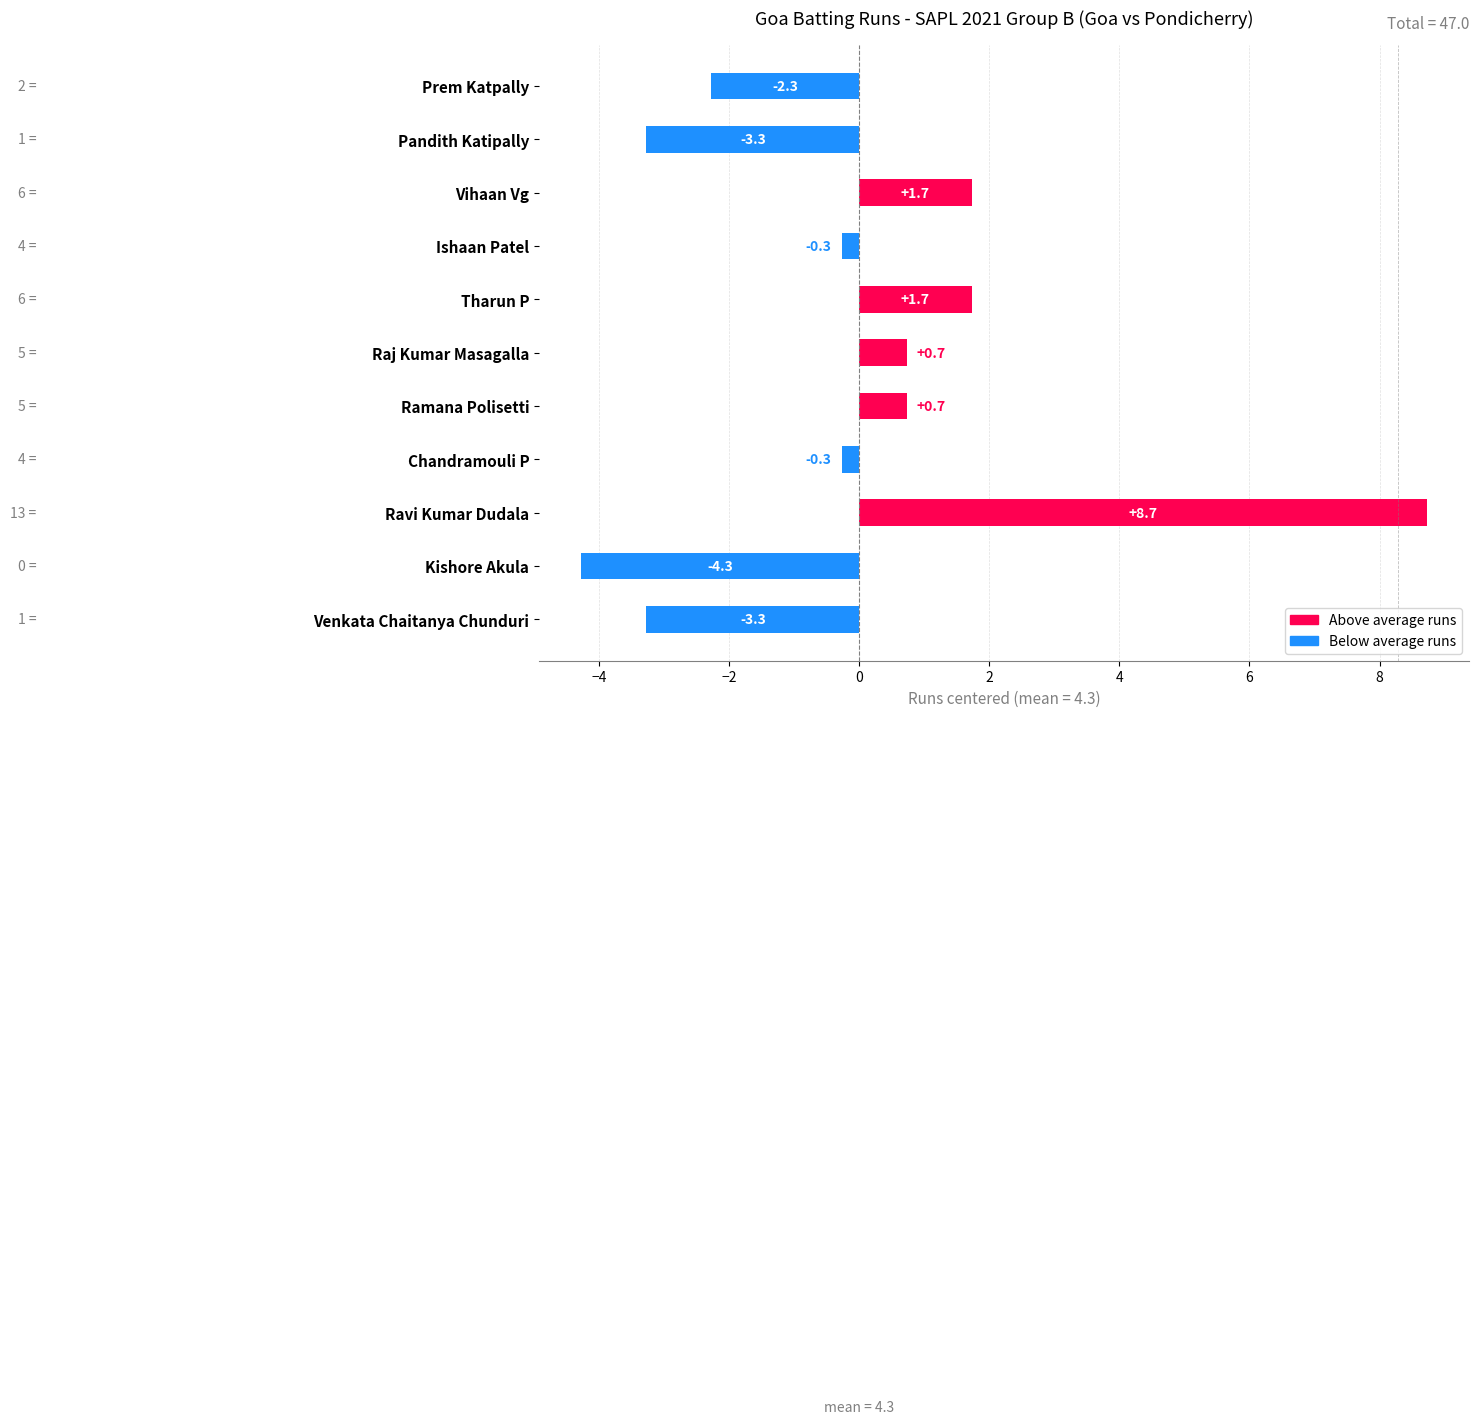

Reading top to bottom, extract all data points from this chart.

-2.3	-3.3	1.7	-0.3	1.7	0.7	0.7	-0.3	8.7	-4.3	-3.3